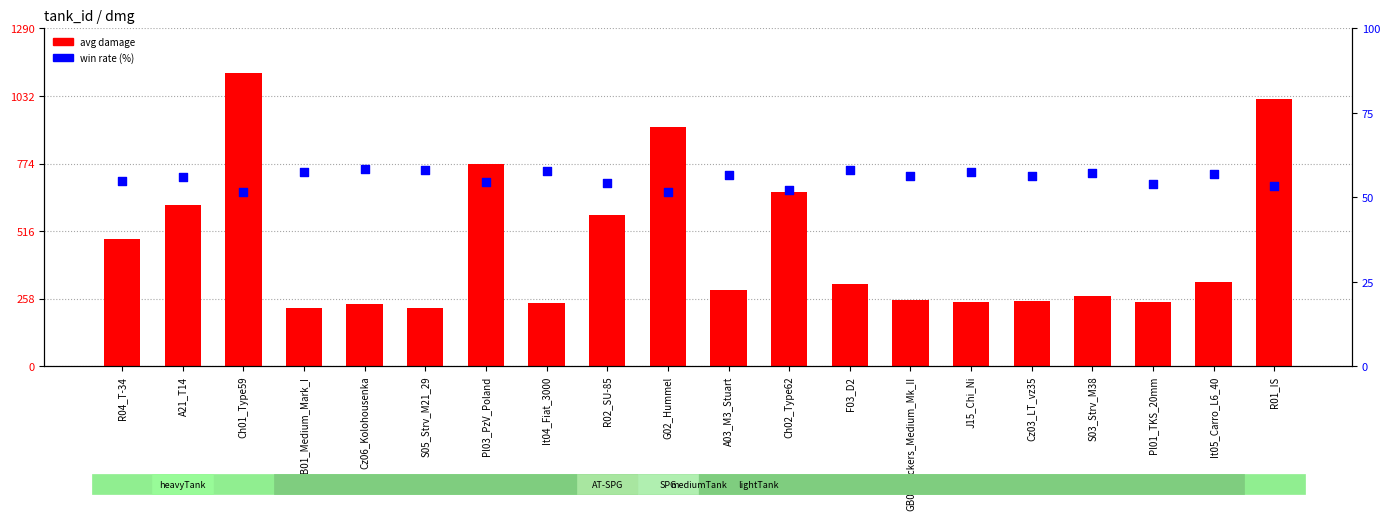

At how many categories does at least one series exceed 54?

20